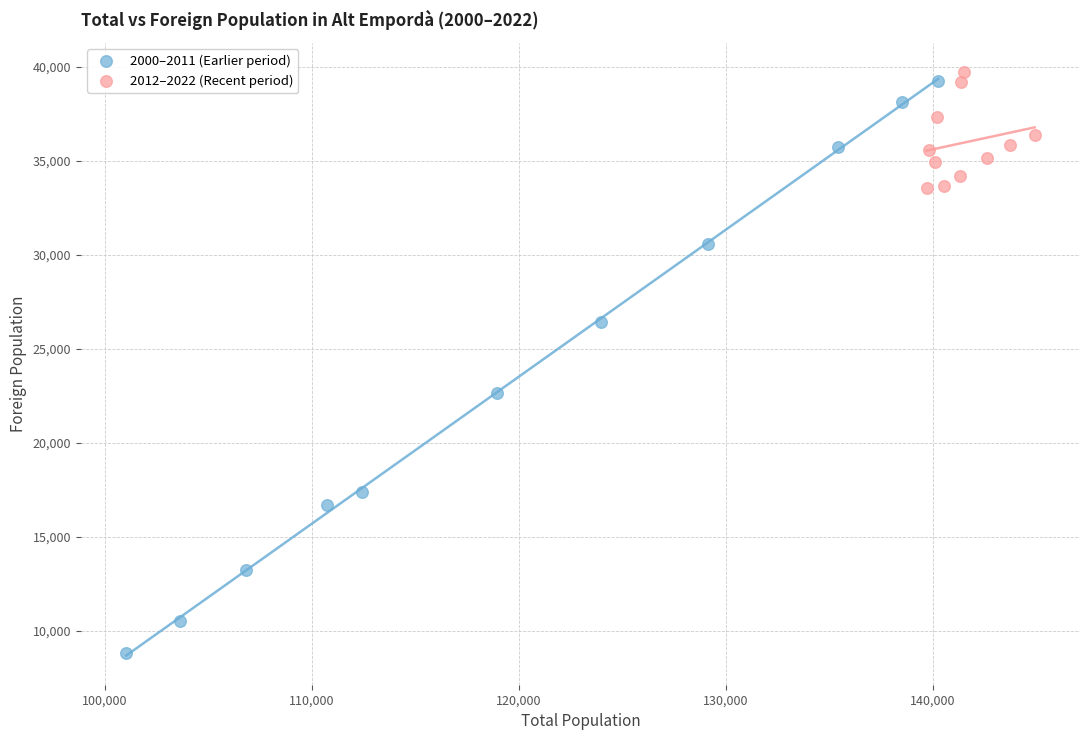

What are all the series names shown in the legend?

2000–2011 (Earlier period), 2012–2022 (Recent period)